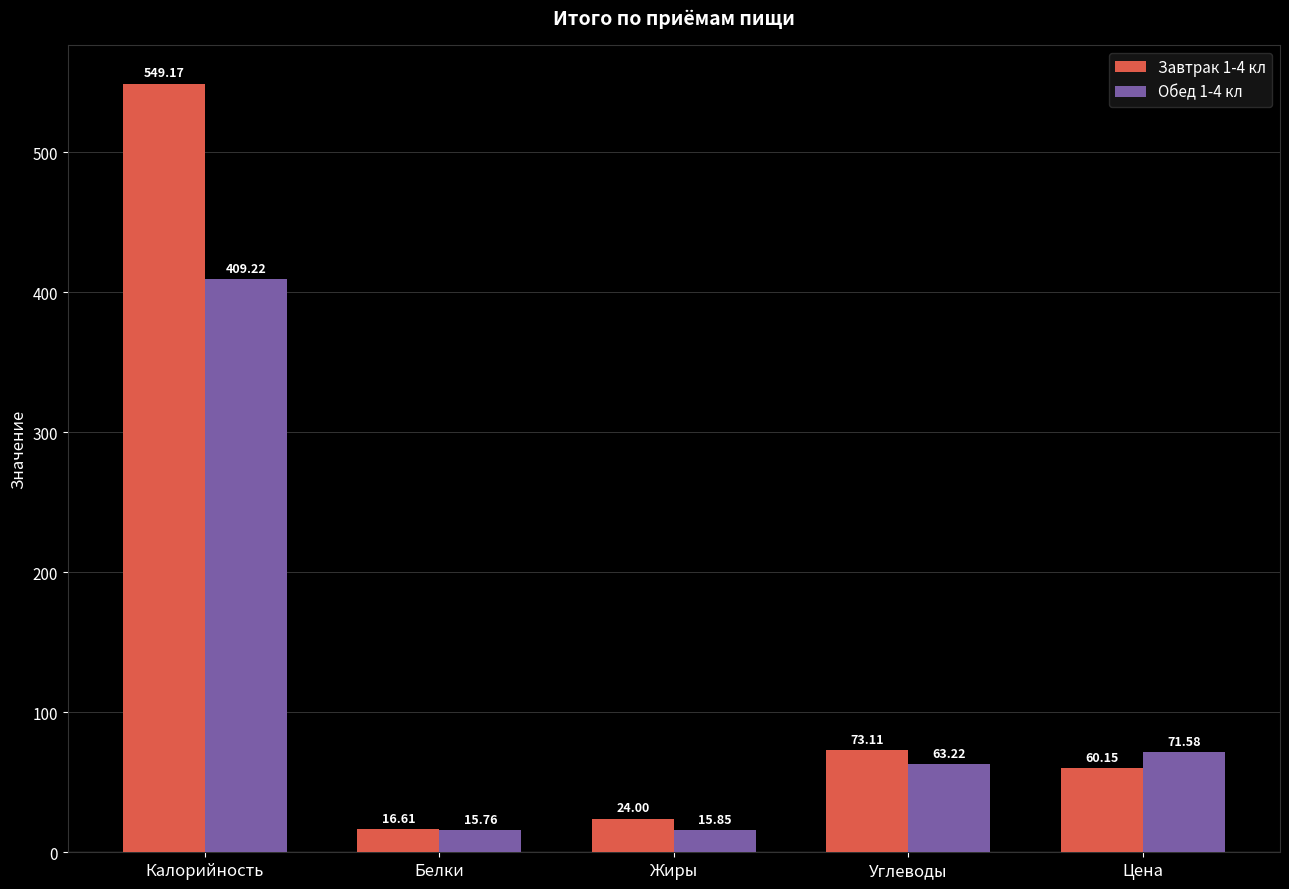

At which category is the sum across all series the highest?

Калорийность